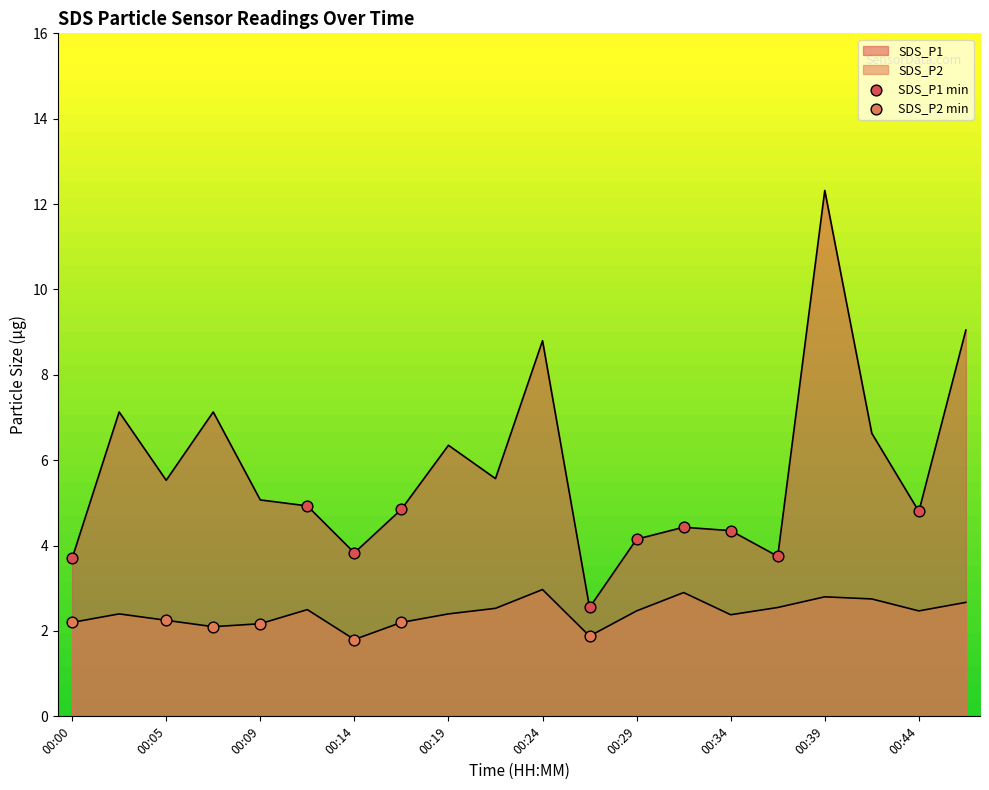

What is the total value across all series at 00:14?

5.6